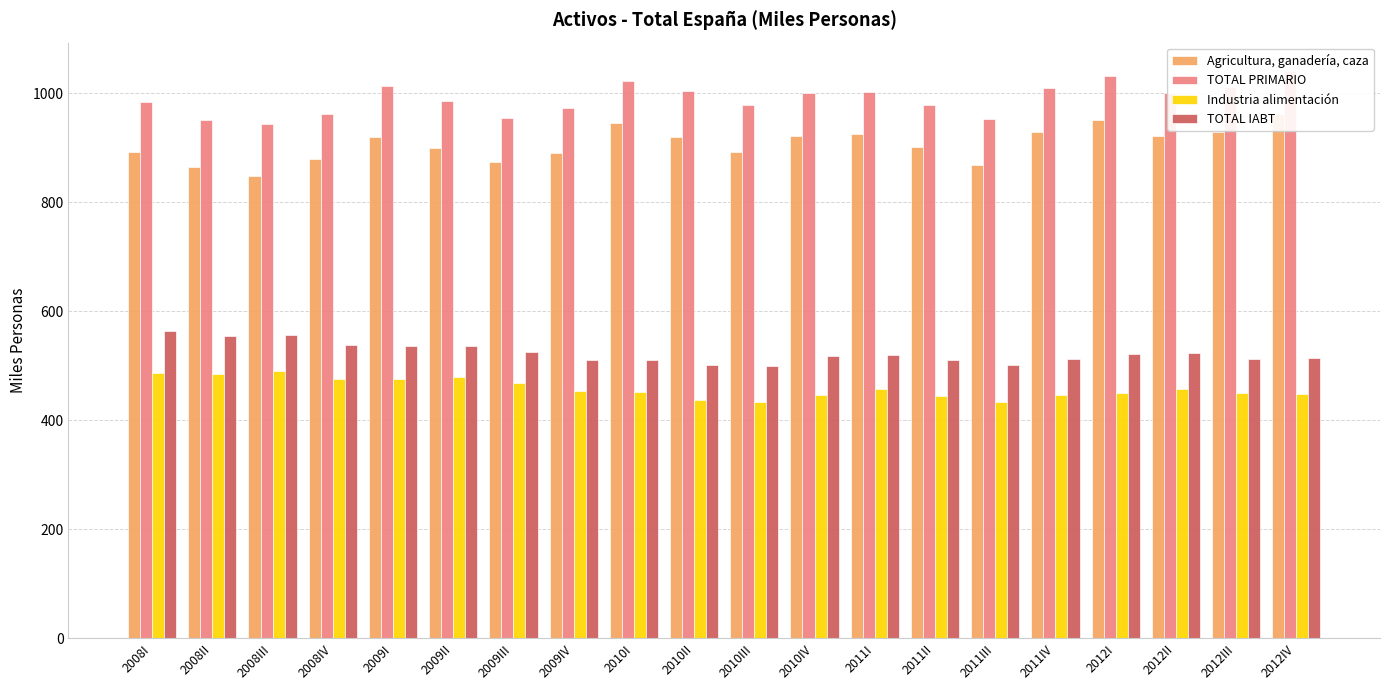

Is it true that TOTAL PRIMARIO equals 1001.4 at 2012II?

True